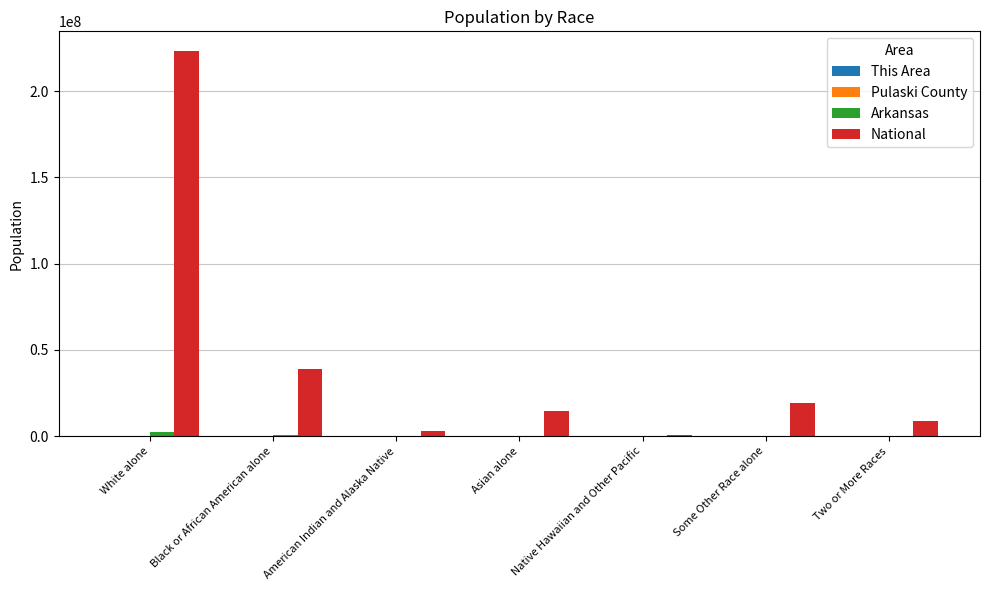

How many groups of bars are there?

7